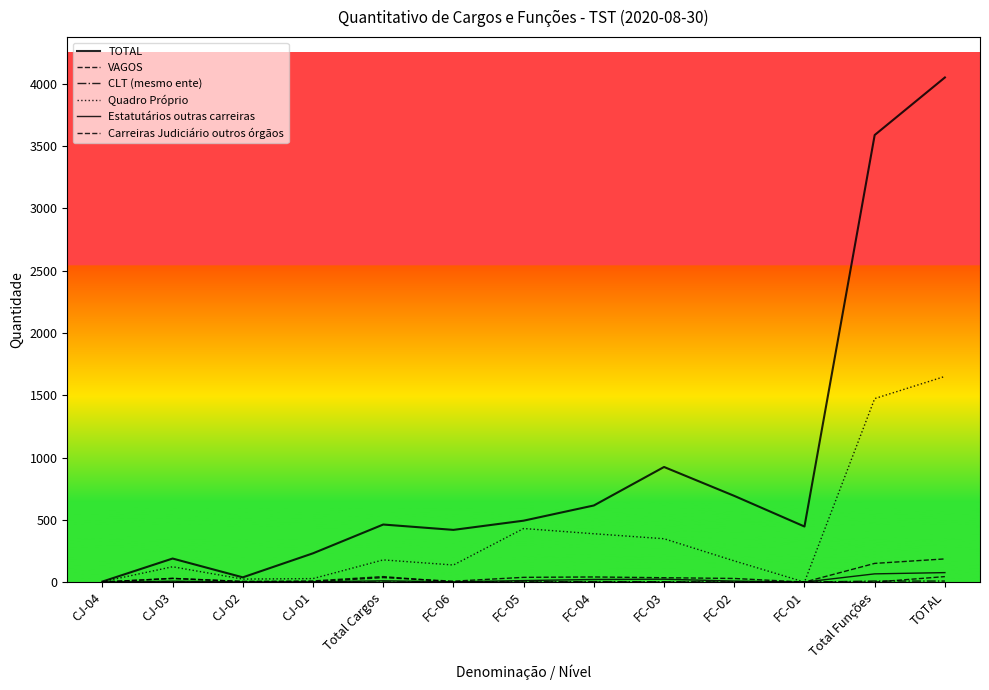

Does the chart display data point markers on the line(s)?

No